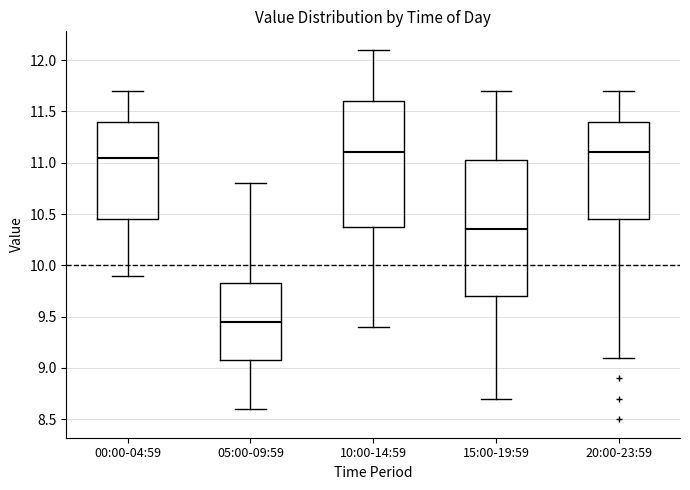

Which box's median line is the lowest?

05:00-09:59